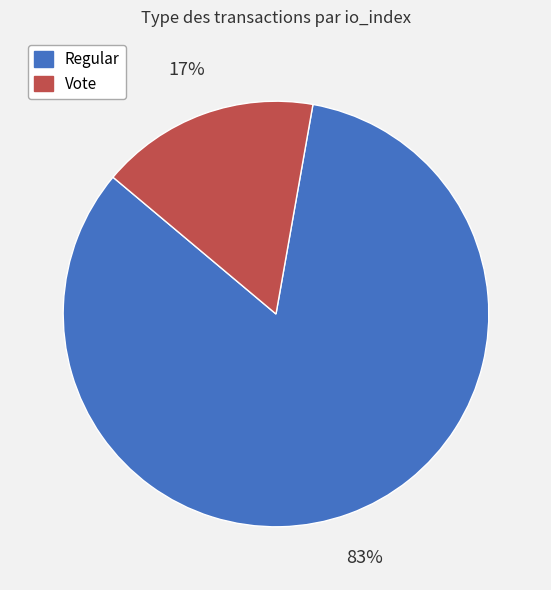

To the nearest percent, what portion does Vote represent?

17%